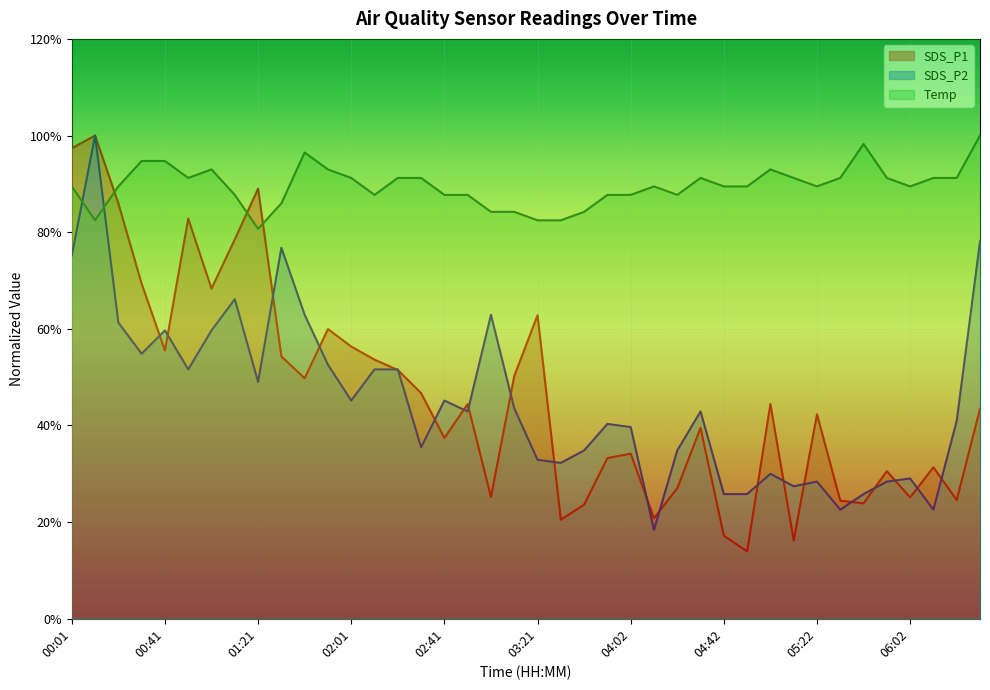

What is the difference between the SDS_P2 values at 00:51 and 06:02?

0.2